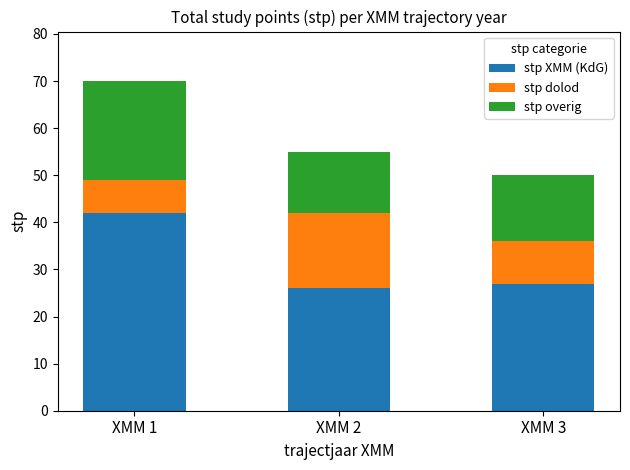

At which label does stp XMM (KdG) reach its peak?

XMM 1